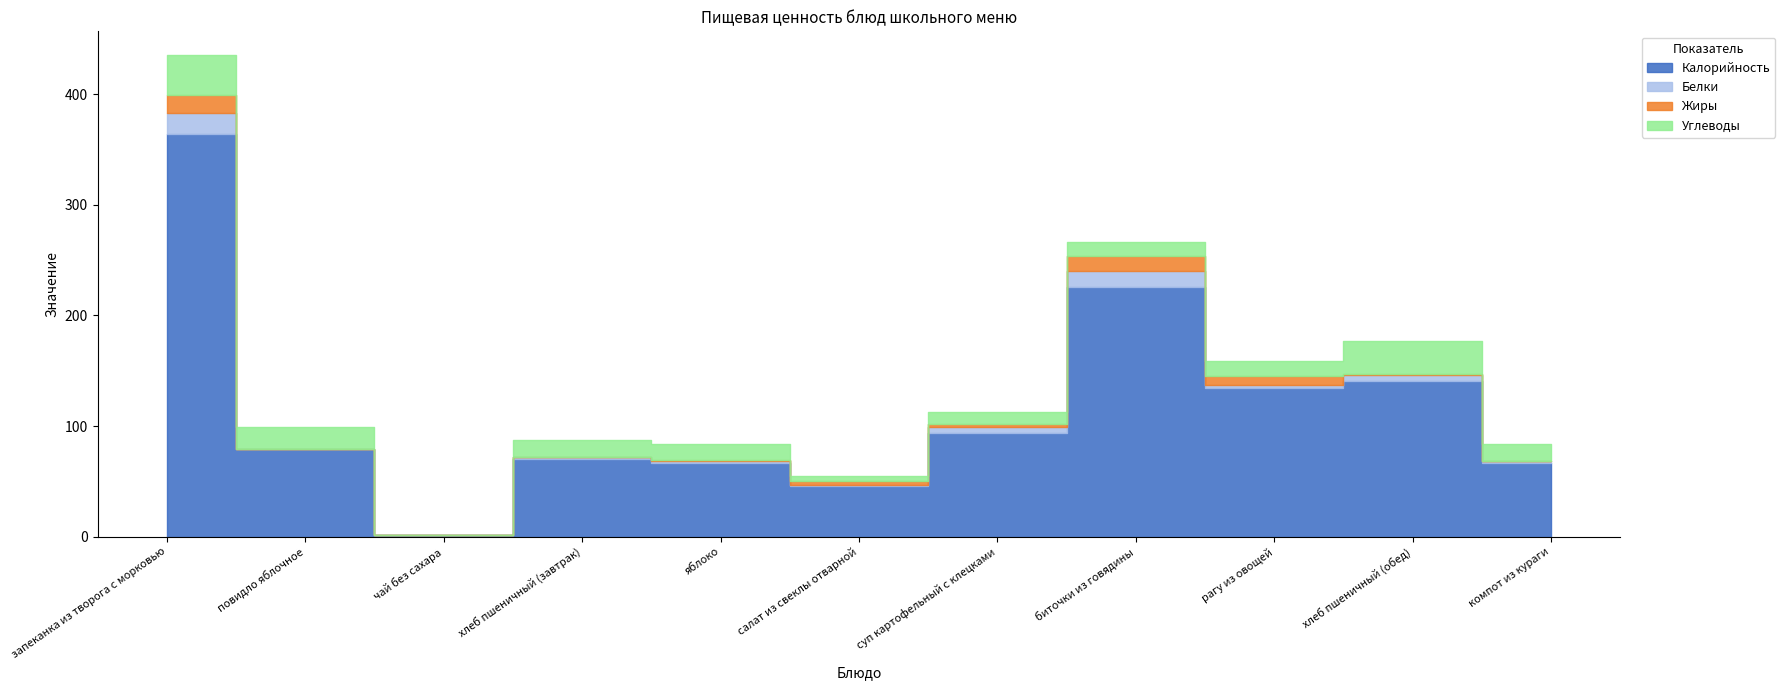

What value does the Углеводы series have at биточки из говядины?

12.0